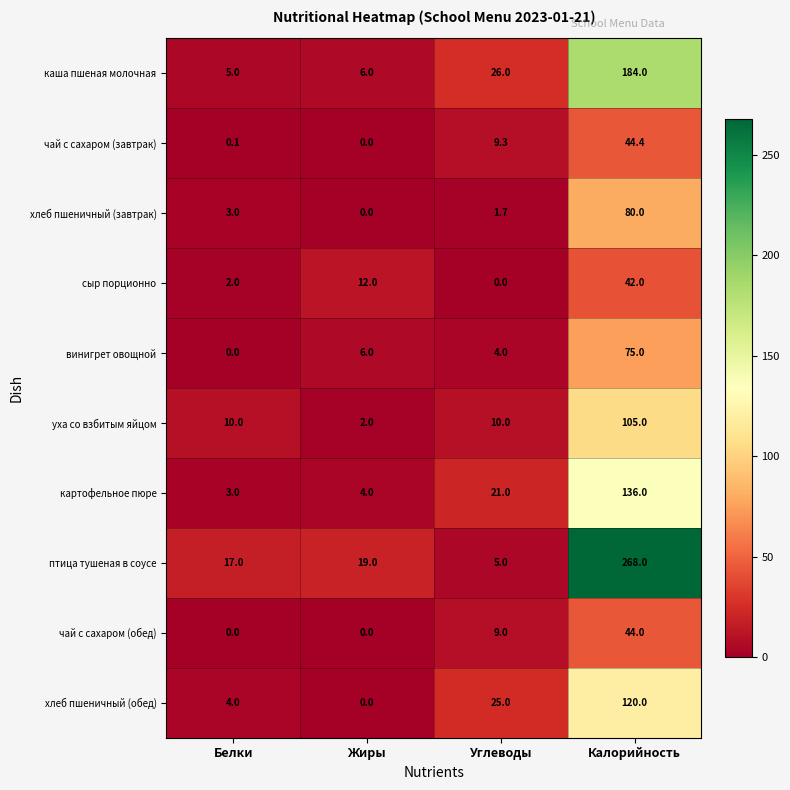

The хлеб пшеничный (завтрак) series shows 80.0 at Калорийность. True or false?

True